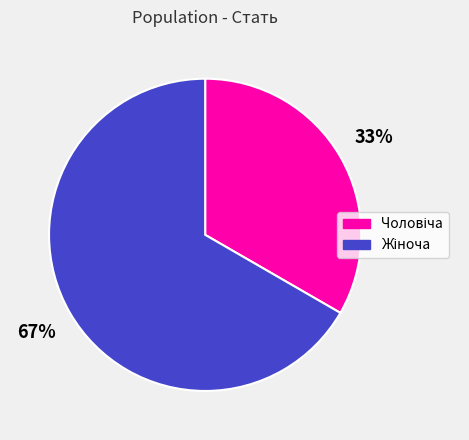

Is there any slice that represents more than half of the pie?

Yes